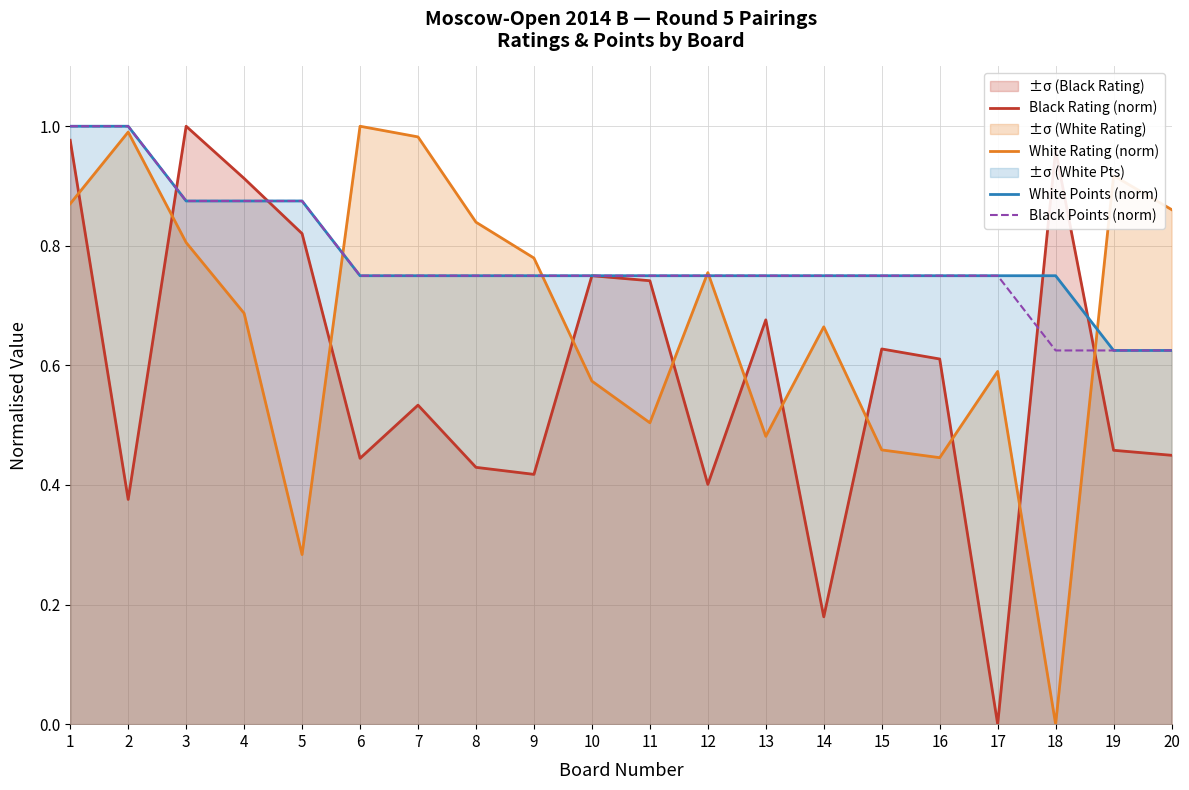

Where do White Rating (norm) and Black Points (norm) first cross each other?

5 and 6